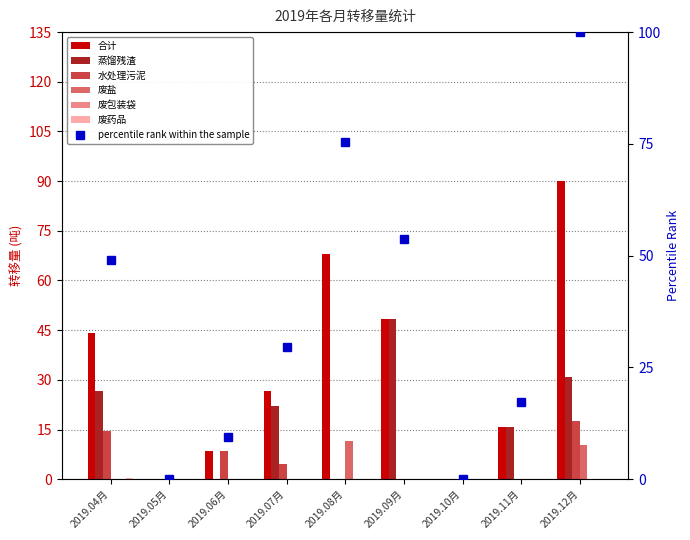

What is the highest value of the 废盐 series?

11.7